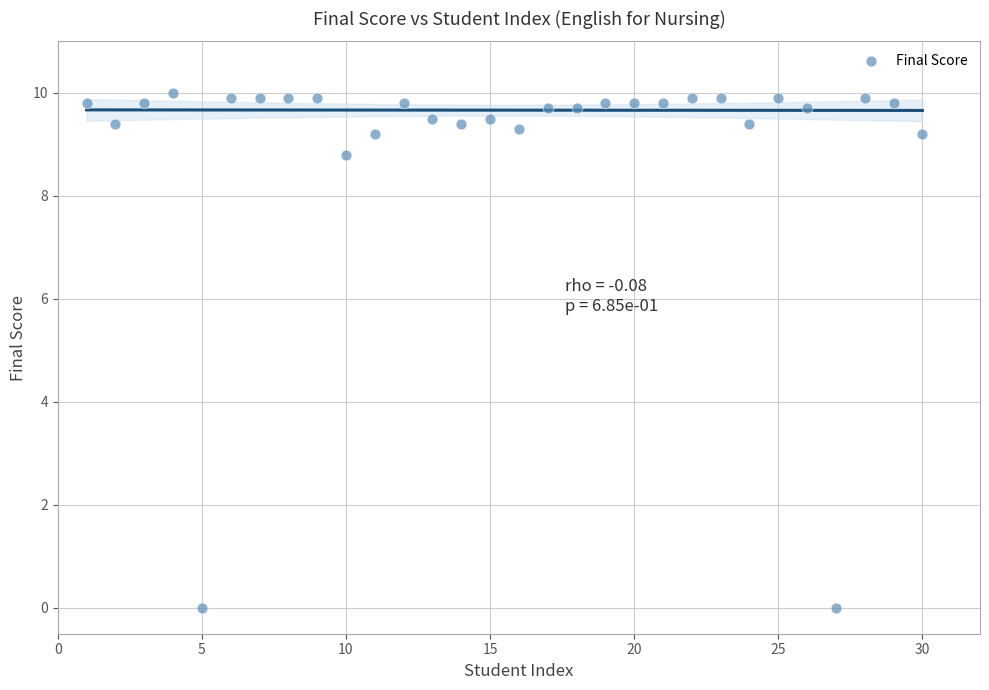

What Y value in the scatter plot is closest to 5?

8.8